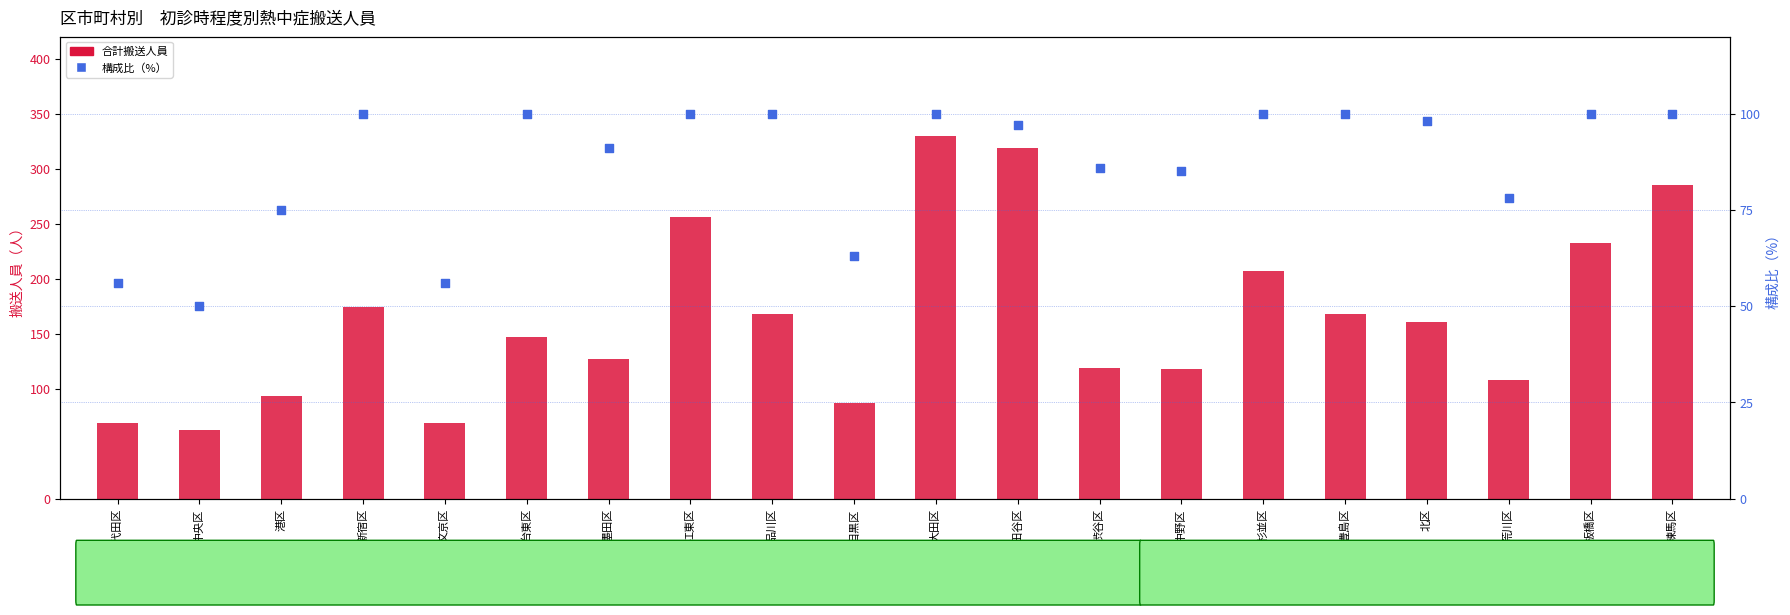

Is the value of 構成比（%） at 中野区 greater than the value of 合計搬送人員 at 中央区?

Yes